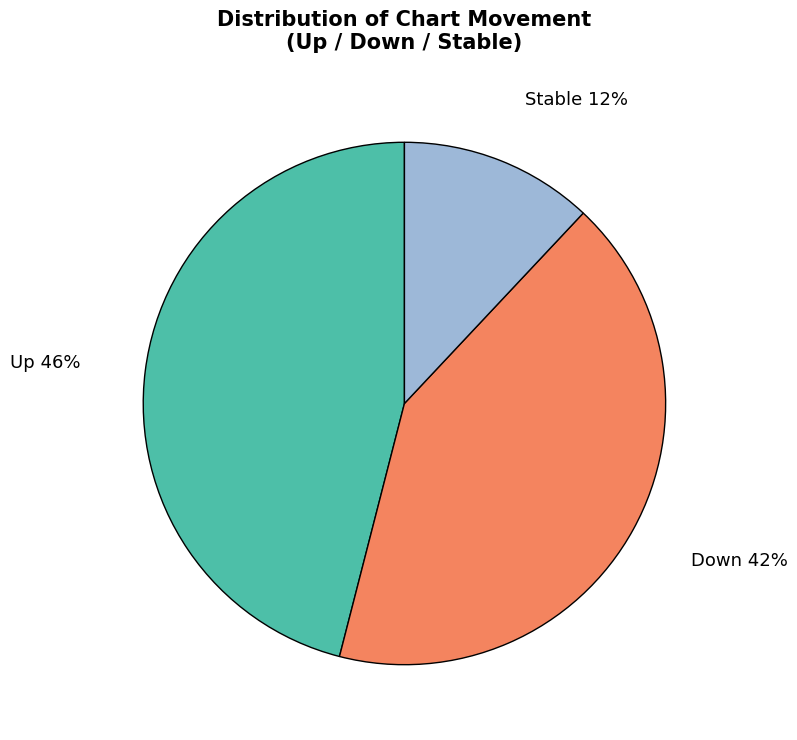

To the nearest percent, what portion does Down represent?

42%